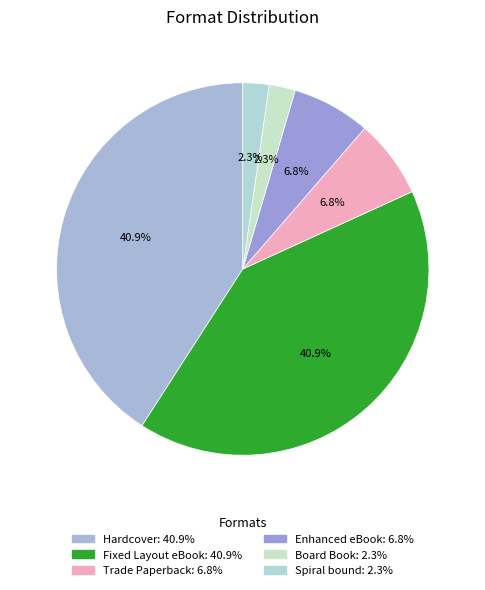

To the nearest percent, what is the difference between the largest and smallest slice percentages?

39%